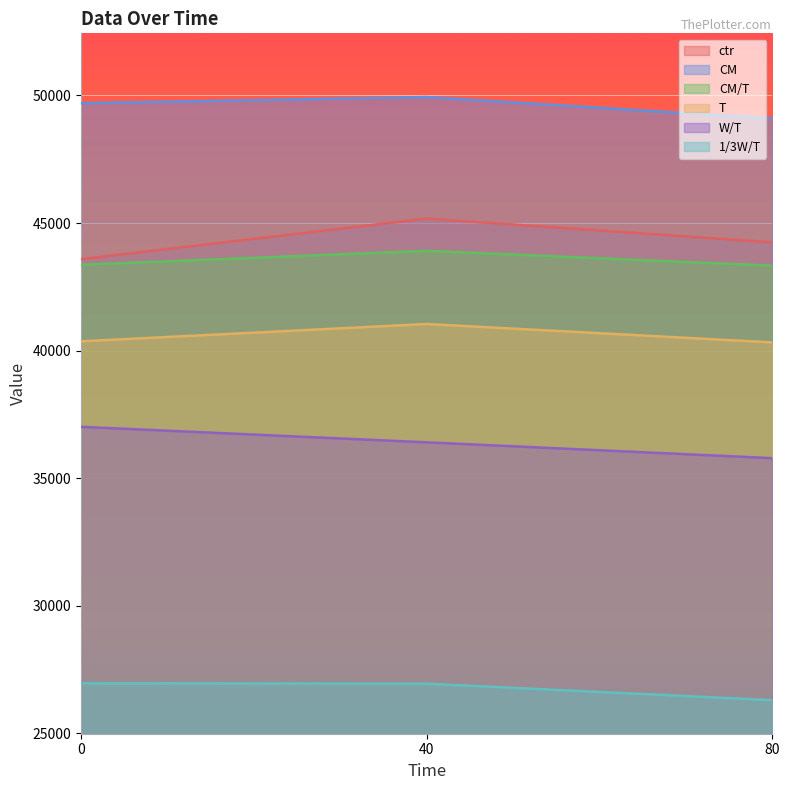

Does the chart display data point markers on the line(s)?

No